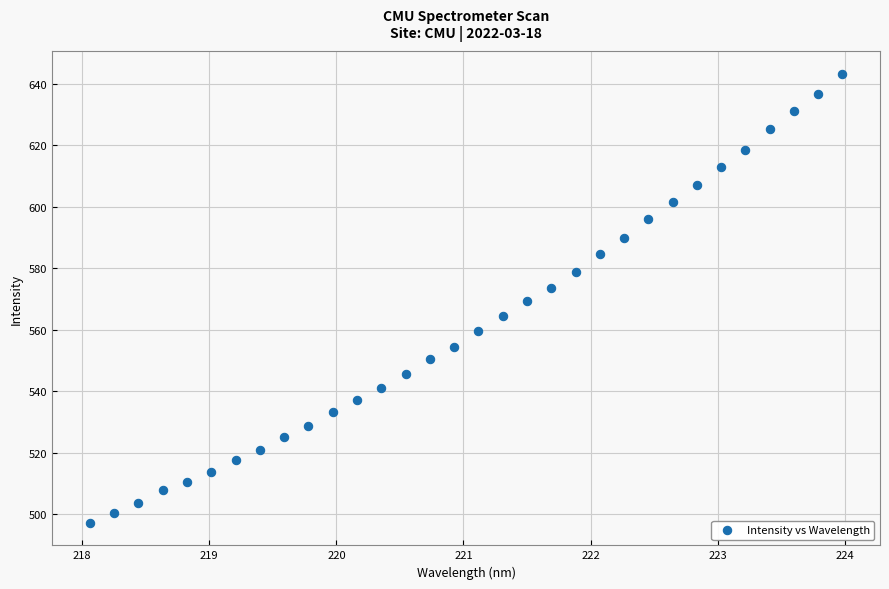

What is the range of Y values (max minus min)?

146.0